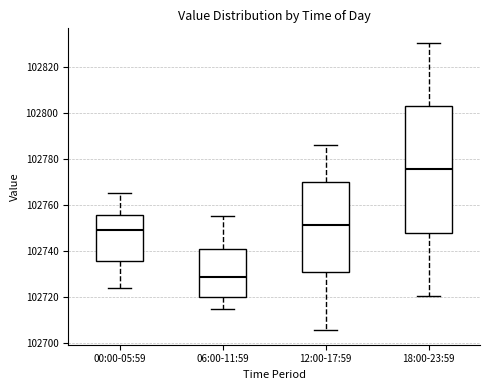

Reading left to right, read every box against the y-axis: the position of its median line, the range the box covers, and the ends of its whiskers. The values are not printed on the chart, so give them approximately, as read against the axis.

00:00-05:59: median 102750, box 102736 to 102756, whiskers 102724 to 102766
06:00-11:59: median 102728, box 102720 to 102740, whiskers 102716 to 102756
12:00-17:59: median 102752, box 102730 to 102770, whiskers 102706 to 102786
18:00-23:59: median 102776, box 102748 to 102802, whiskers 102720 to 102830